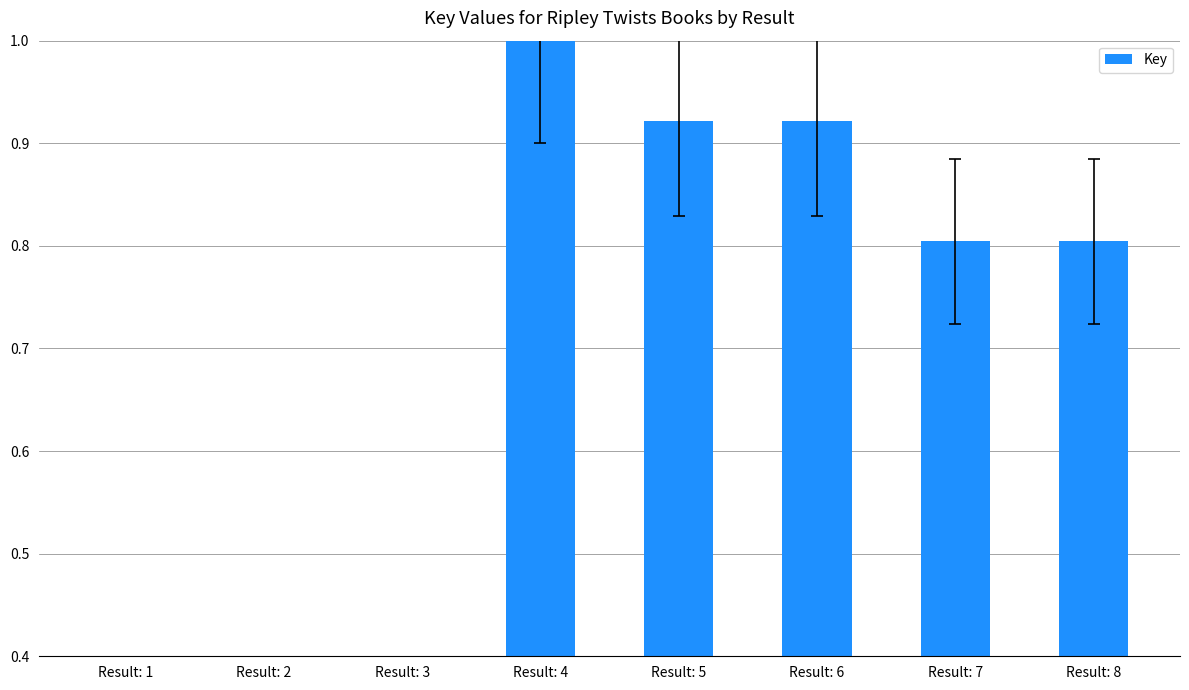

What is the change in value from Result: 4 to Result: 7?

-0.2